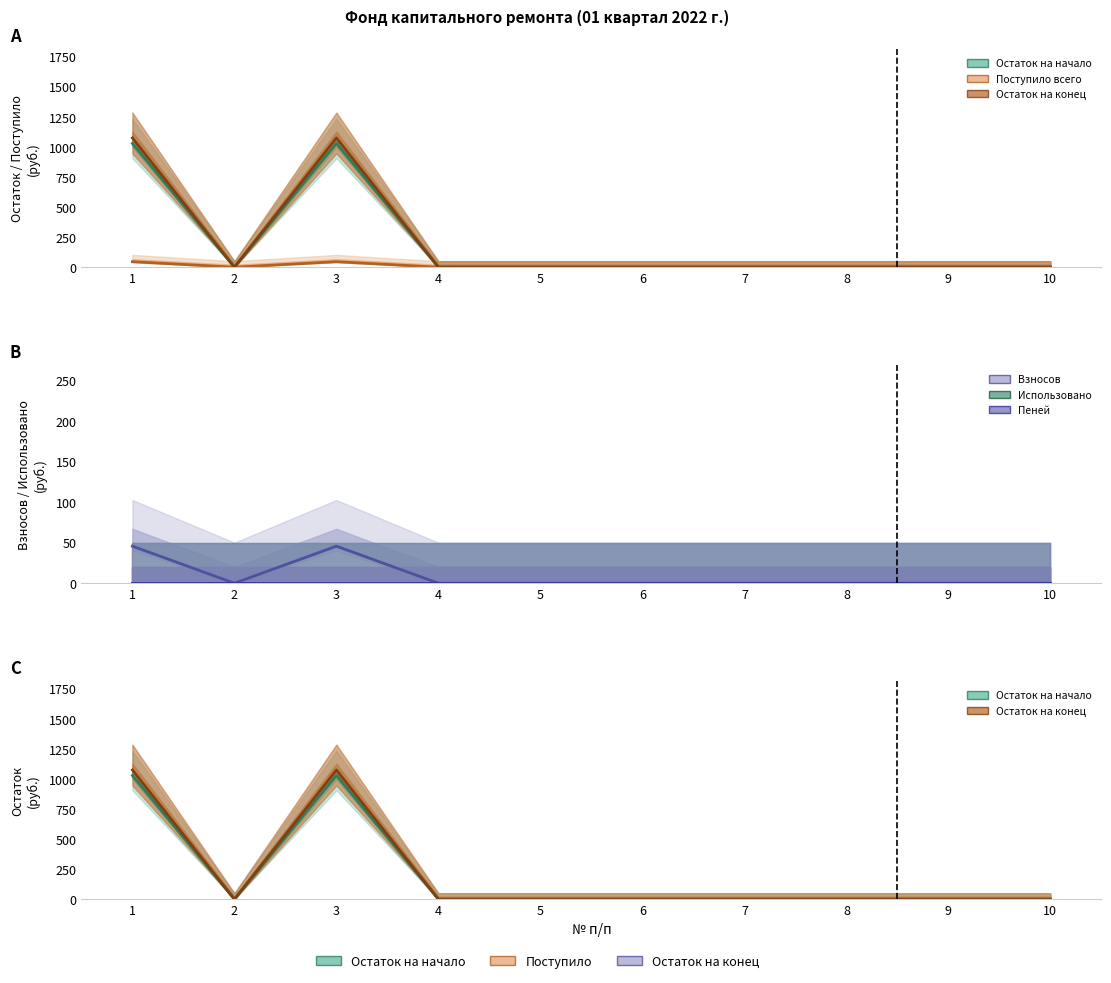

Does the chart have visible grid lines?

No